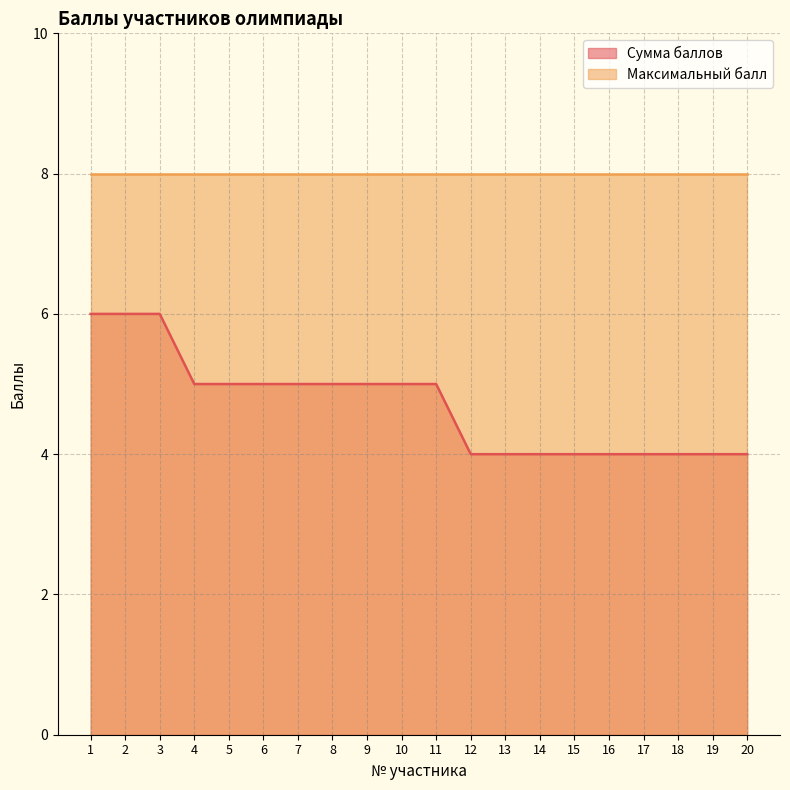

What is the average value?

5